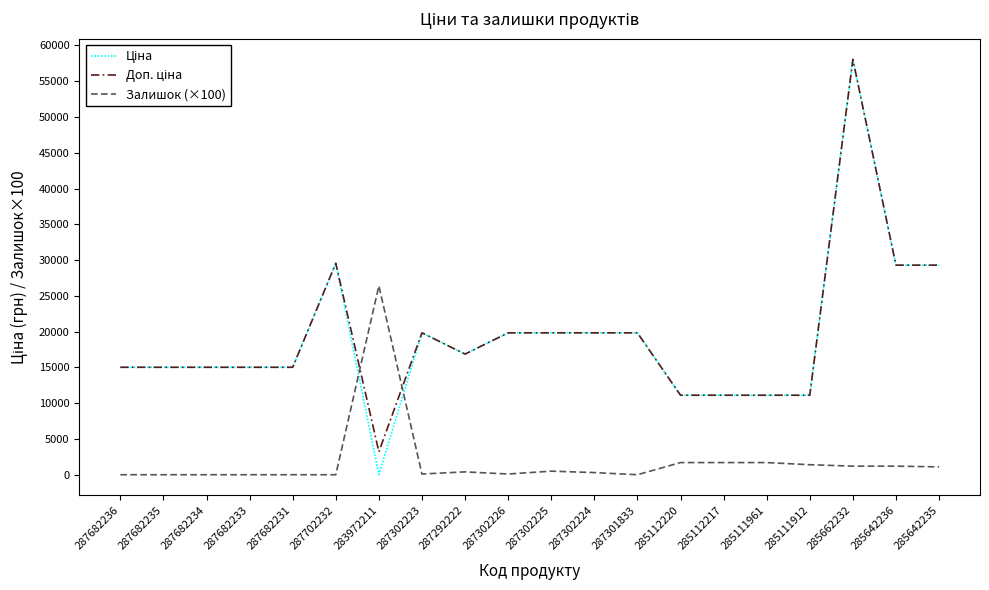

Is it true that Залишок (×100) equals 1100.0 at 285642235?

True